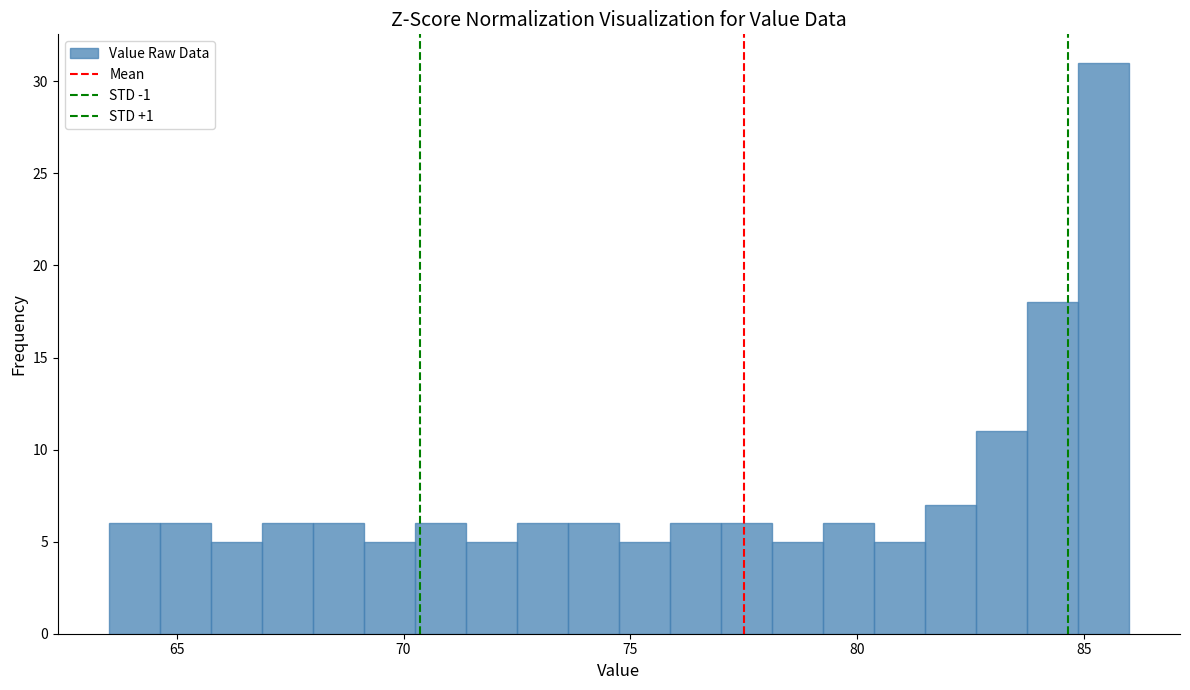

Around what value on the x-axis is the tallest bar? Give the approximate position of its centre, as read against the axis.

85.5